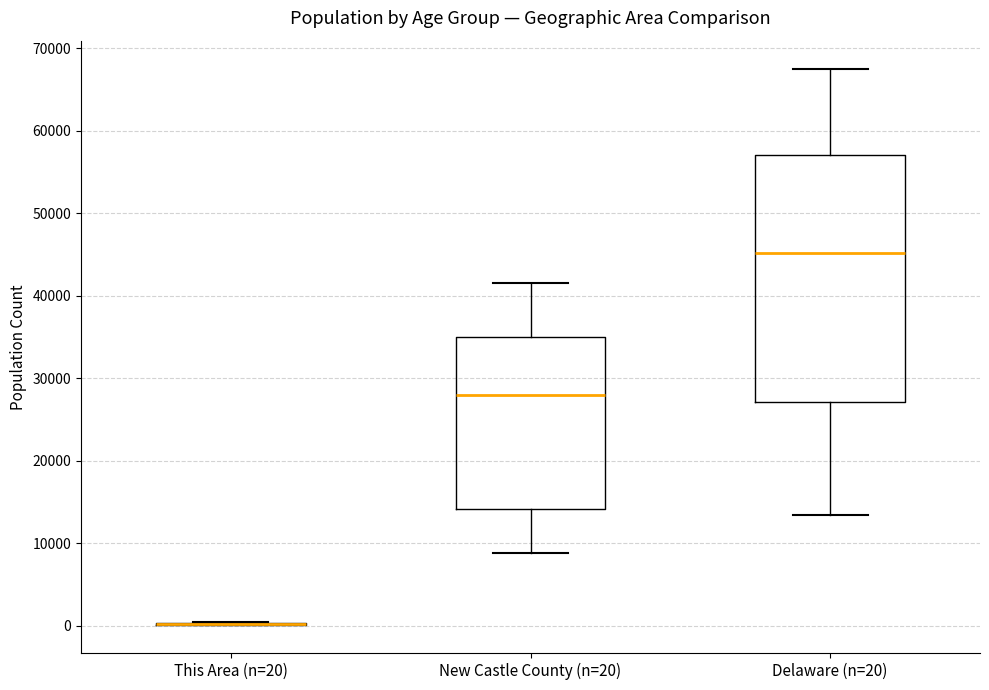

Reading left to right, read every box against the y-axis: the position of its median line, the range the box covers, and the ends of its whiskers. The values are not printed on the chart, so give them approximately, as read against the axis.

This Area (n=20): box collapsed to a line at 0, whiskers 0 to 0
New Castle County (n=20): median 28000, box 14000 to 35000, whiskers 9000 to 42000
Delaware (n=20): median 45000, box 27000 to 57000, whiskers 13000 to 68000